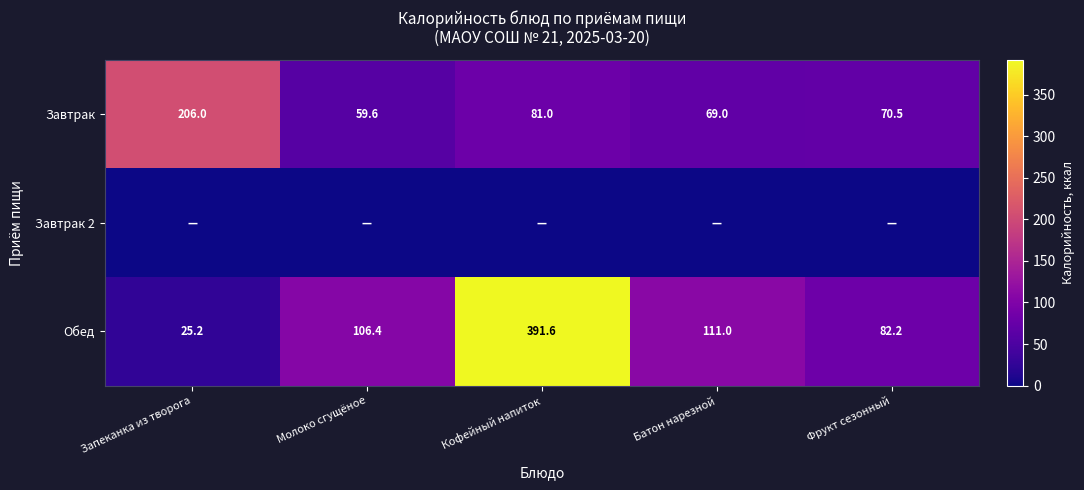

At how many categories does at least one series exceed 374?

1